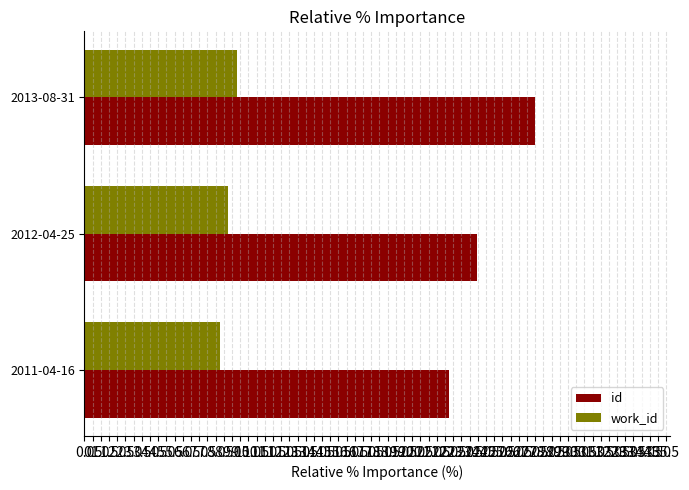

What value does the id series have at 2012-04-25?

23.9